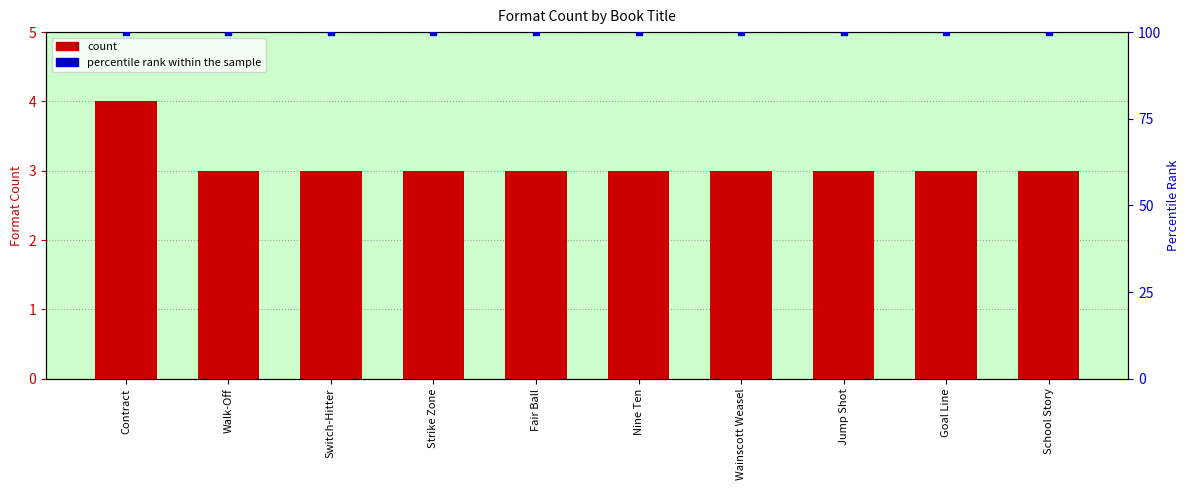

Is the value of count at Switch-Hitter greater than the value of percentile rank within the sample at Fair Ball?

No